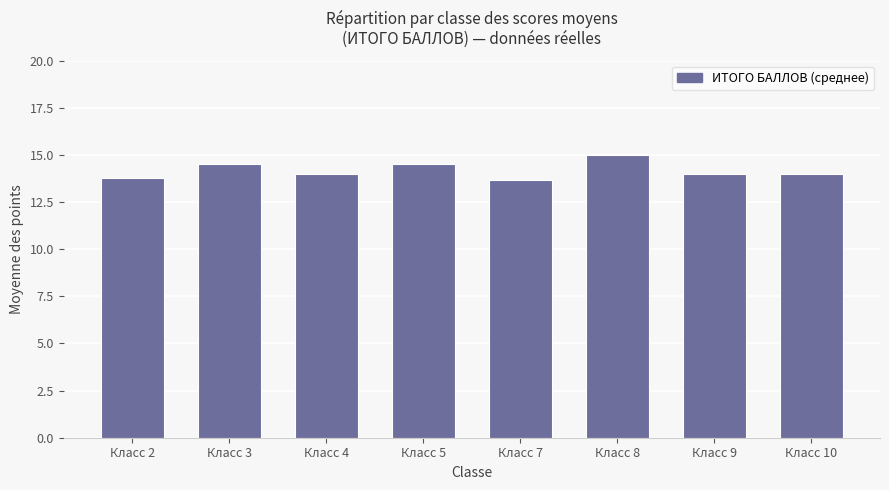

At which category does the chart reach its peak across all series?

Класс 8